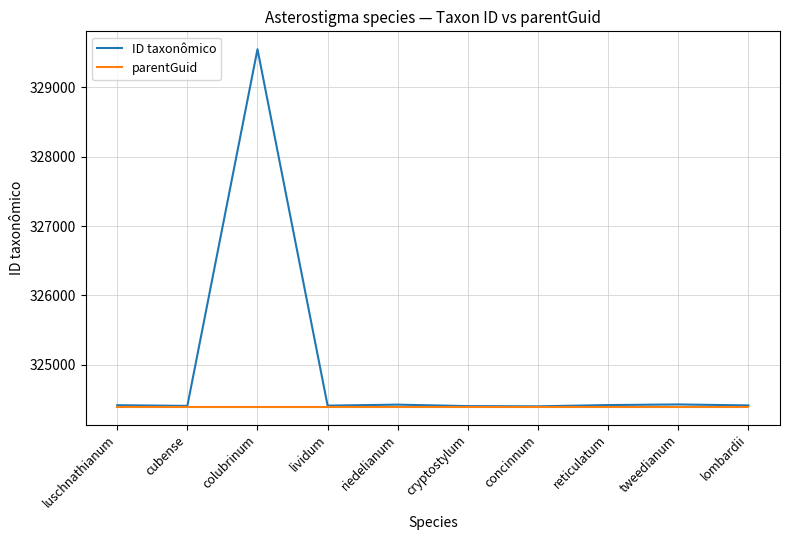

At which category is the sum across all series the highest?

colubrinum